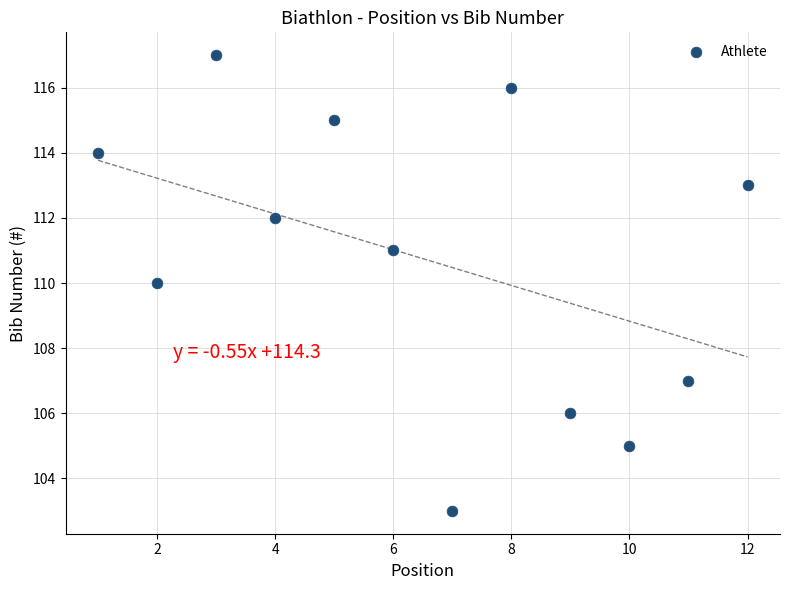

What is the range of X values (max minus min)?

11